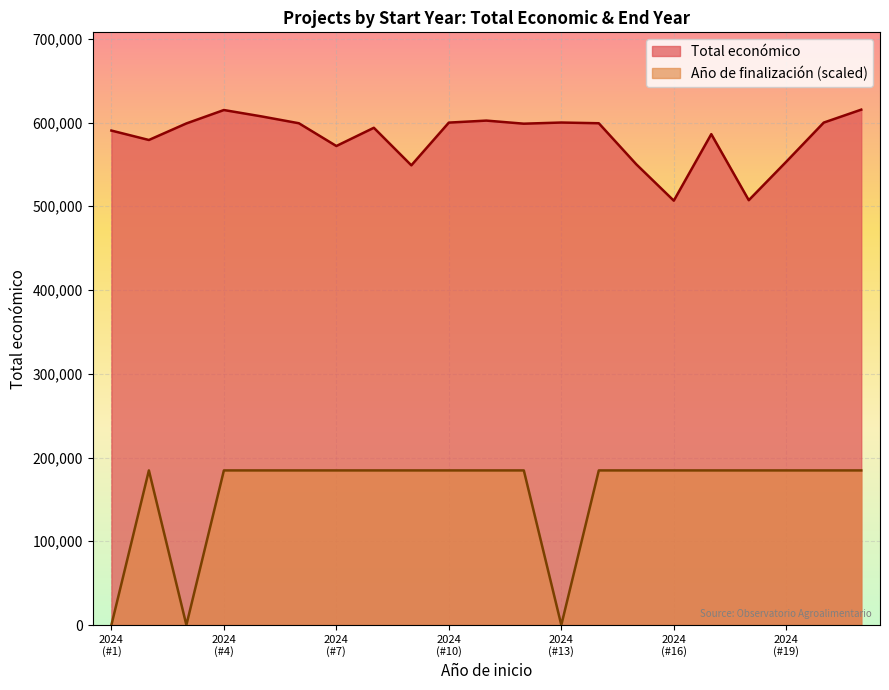

How many interior local valleys does the Total económico series have?

6